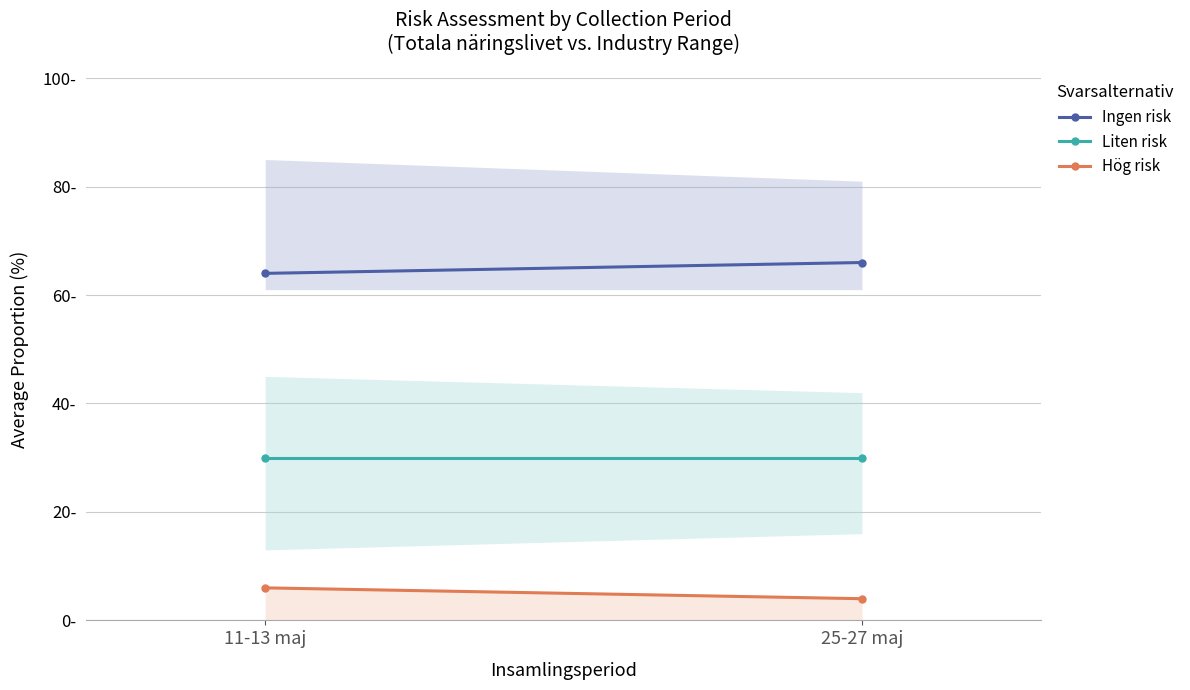

Rank the categories by Hög risk value from highest to lowest.

11-13 maj, 25-27 maj